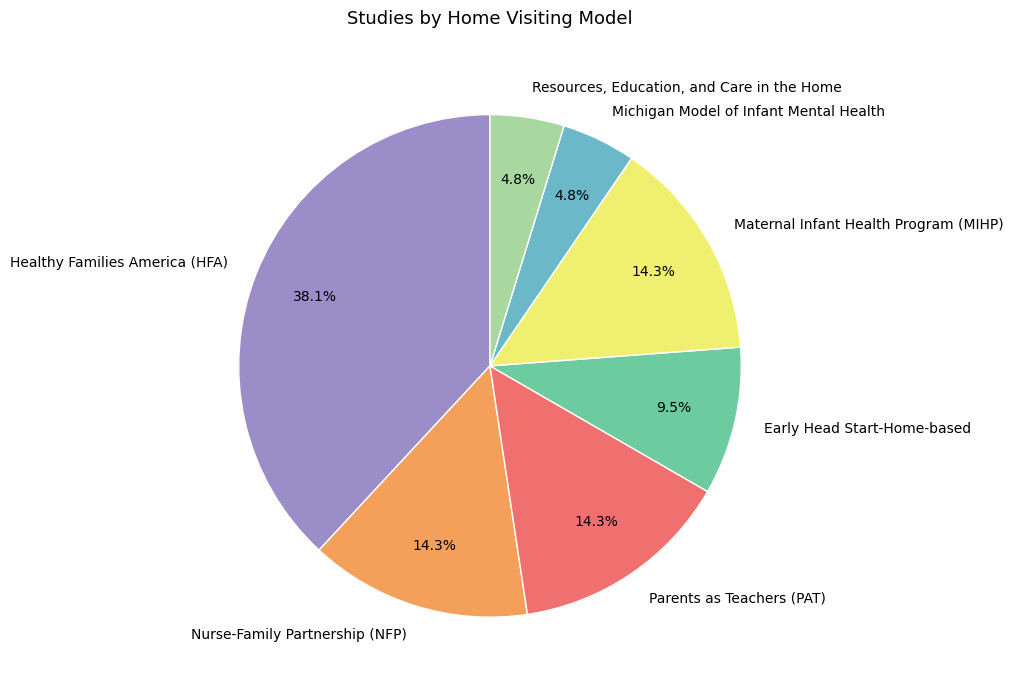

Is it true that Healthy Families America (HFA) is 38% of the pie?

True